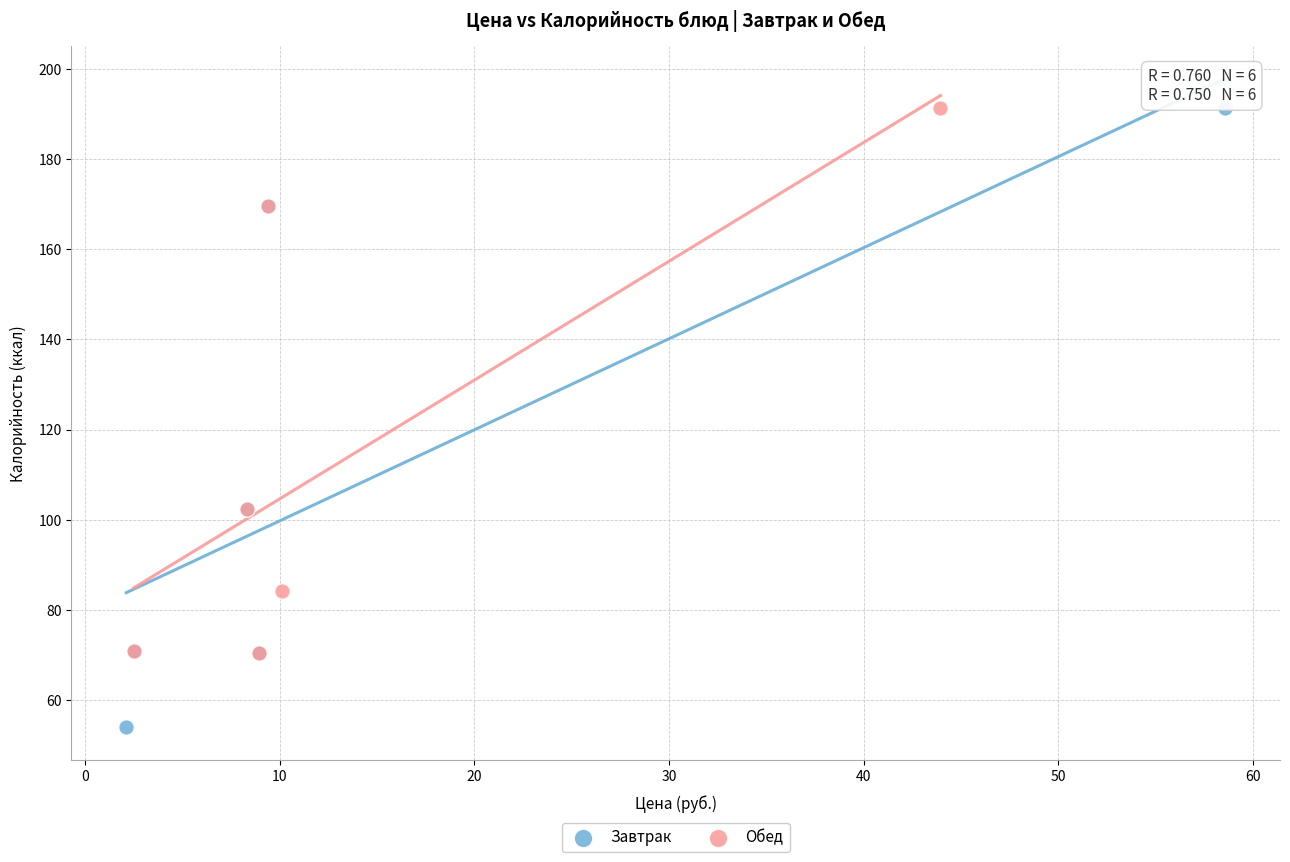

Which series reaches the minimum Y coordinate?

Завтрак